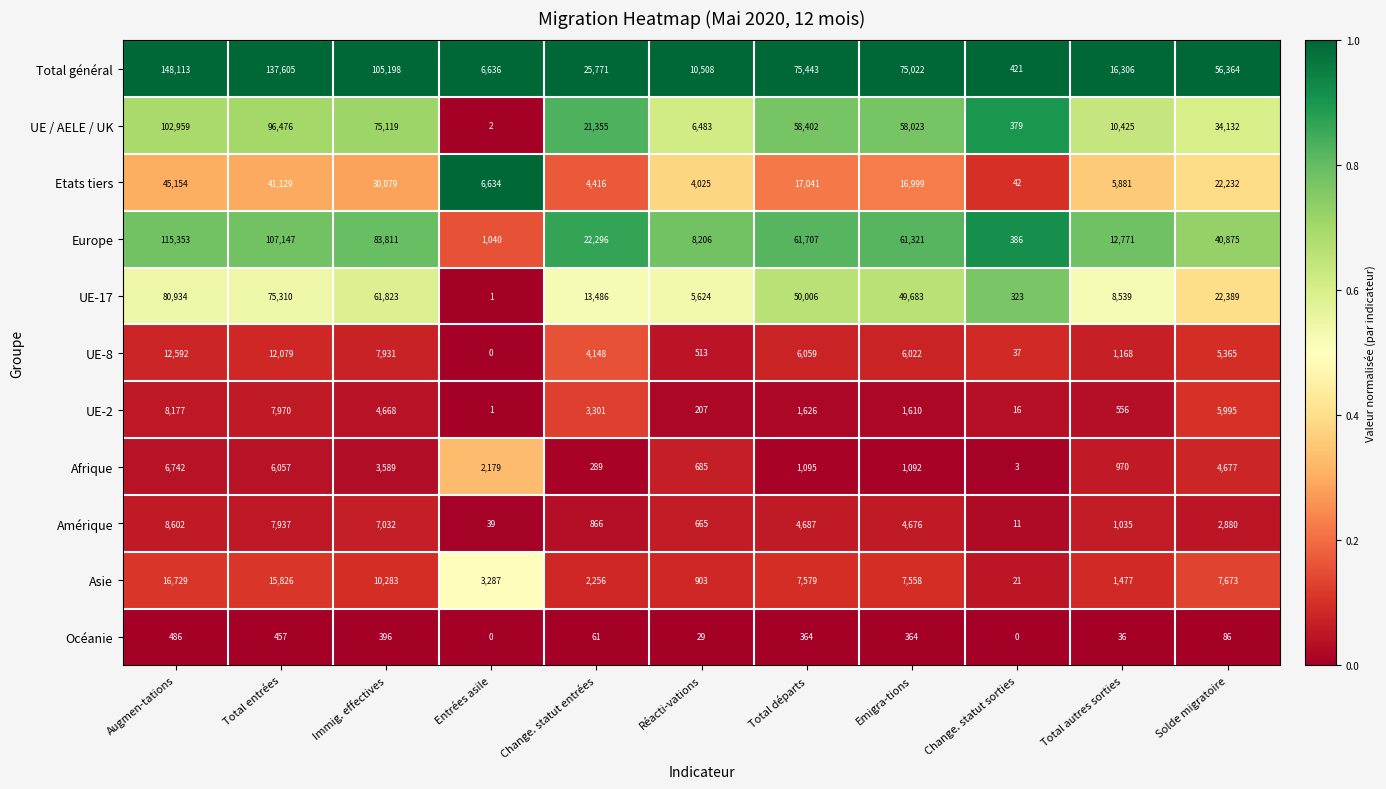

Which category has the lowest value in the Total général series?

Change. statut sorties